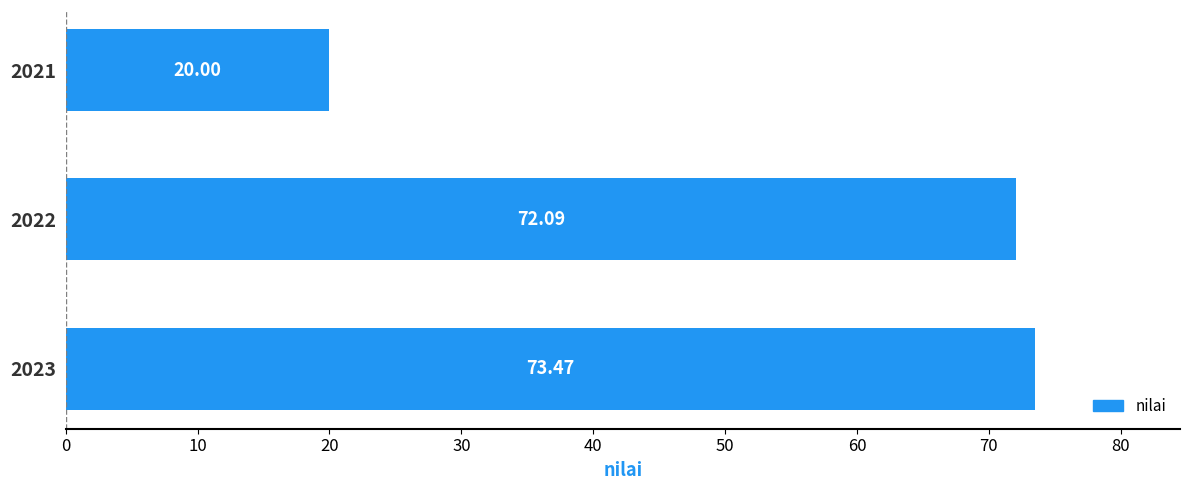

Approximately how many times larger is the value at 2021 compared to 2023?

0.3